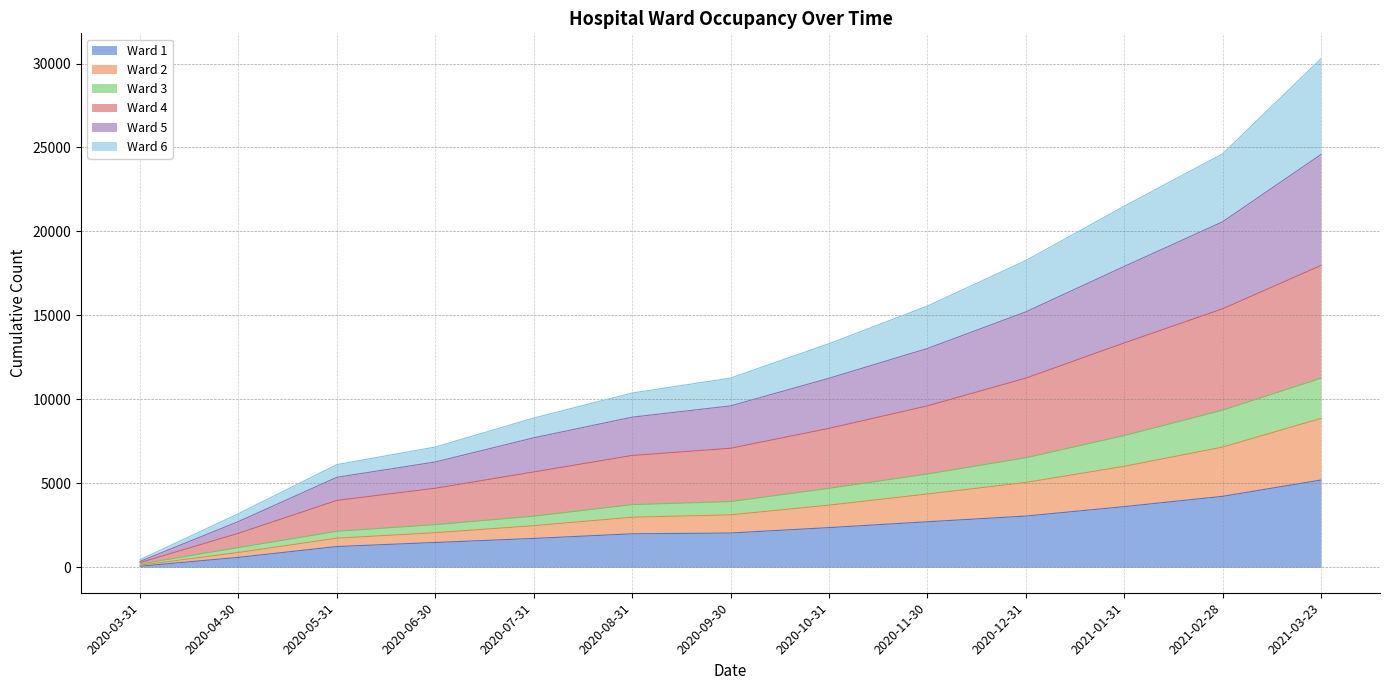

What are all the series names shown in the legend?

Ward 1, Ward 2, Ward 3, Ward 4, Ward 5, Ward 6